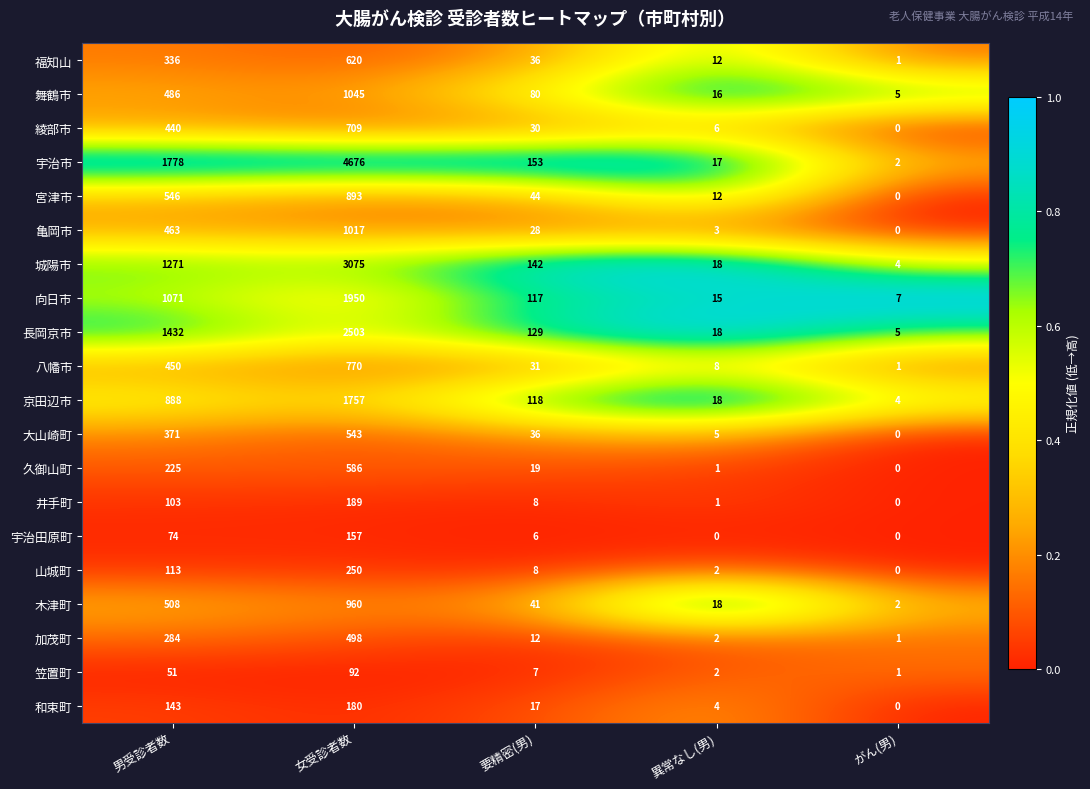

Between 女受診者数 and 異常なし(男), which series saw the biggest shift?

宇治市